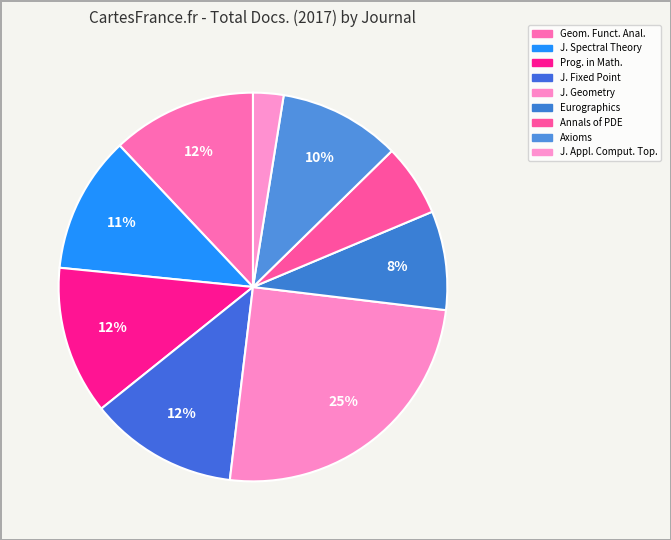

To the nearest percent, what is the difference between the largest and smallest slice percentages?

22%